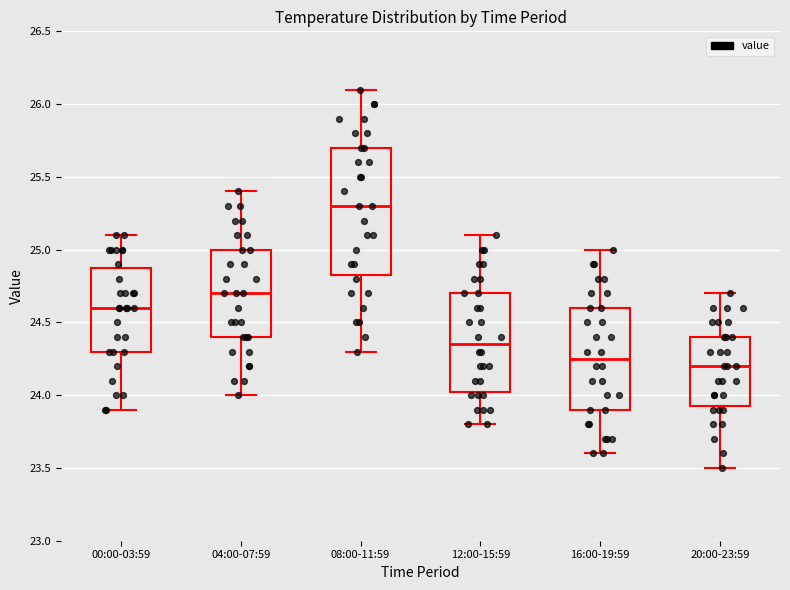

Reading left to right, transcribe this box plot: for each box, give where its median line is, the range the box spans, and where its two whiskers end, as read against the y-axis. The values are not printed on the chart, so give them approximately, as read against the axis.

00:00-03:59: median 24.60, box 24.30 to 24.90, whiskers 23.90 to 25.10
04:00-07:59: median 24.70, box 24.40 to 25.00, whiskers 24.00 to 25.40
08:00-11:59: median 25.30, box 24.85 to 25.70, whiskers 24.30 to 26.10
12:00-15:59: median 24.35, box 24.05 to 24.70, whiskers 23.80 to 25.10
16:00-19:59: median 24.25, box 23.90 to 24.60, whiskers 23.60 to 25.00
20:00-23:59: median 24.20, box 23.95 to 24.40, whiskers 23.50 to 24.70